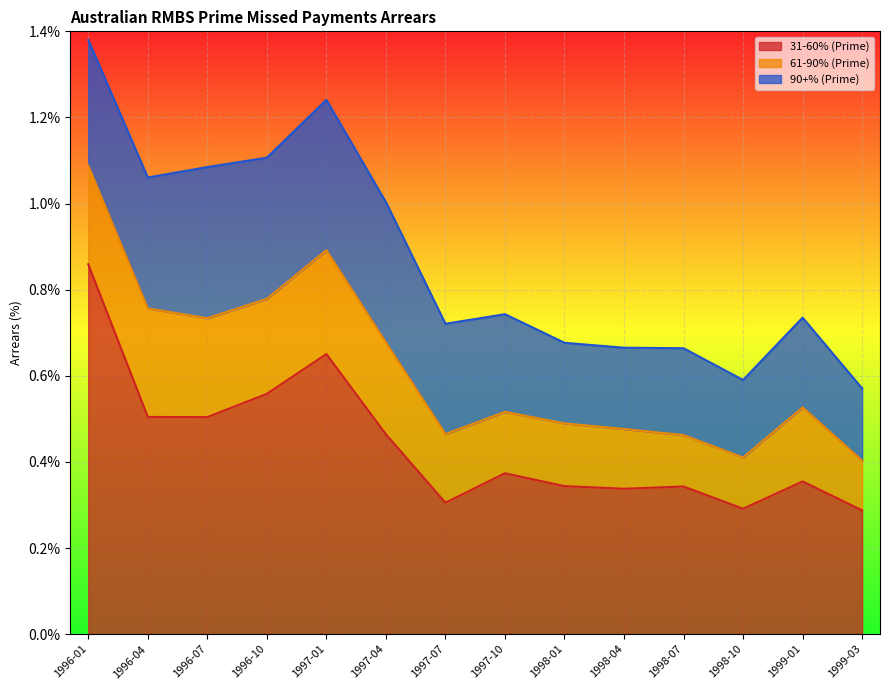

How many 61-90% (Prime) values are between 0 and 1?

14